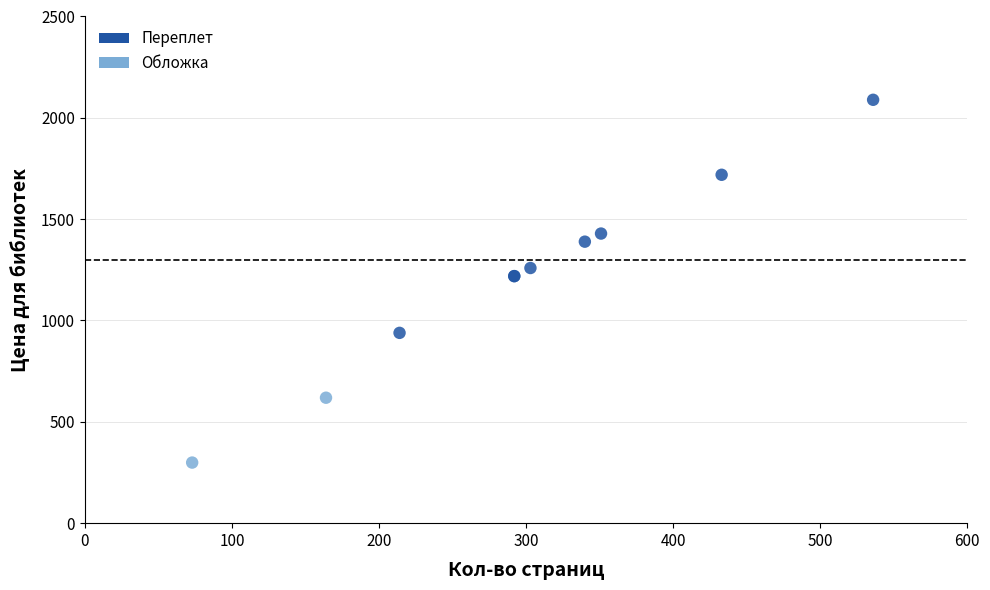

What are all the series names shown in the legend?

Переплет, Обложка